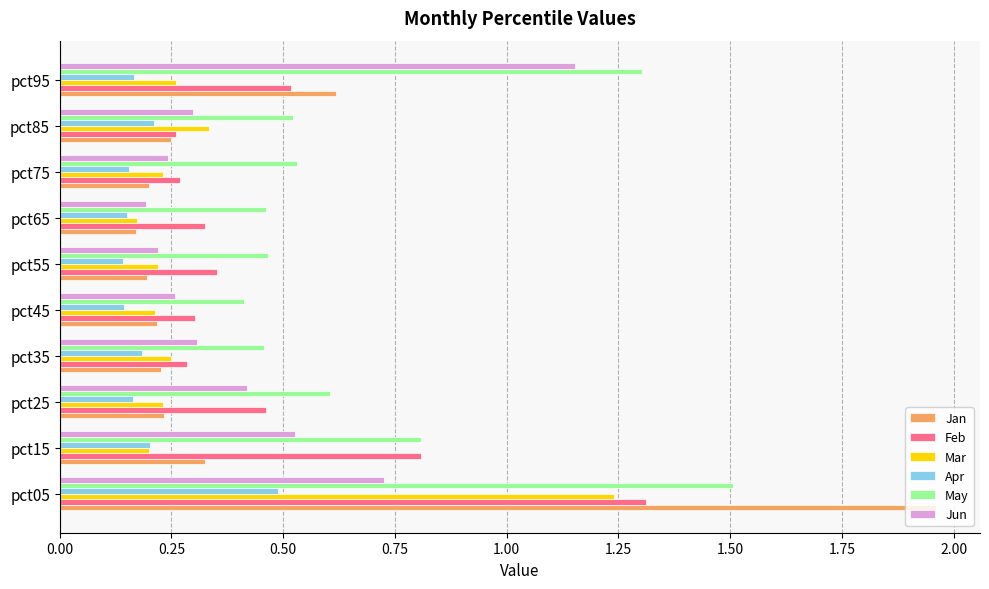

Which category has the highest value in the May series?

pct05